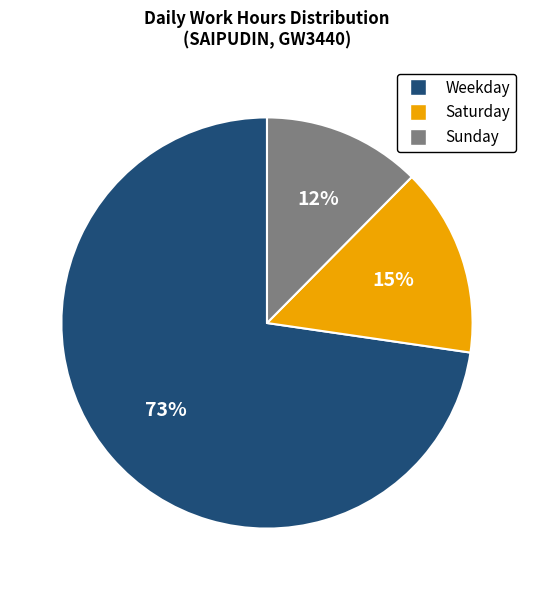

Is there a majority slice in this chart?

Yes